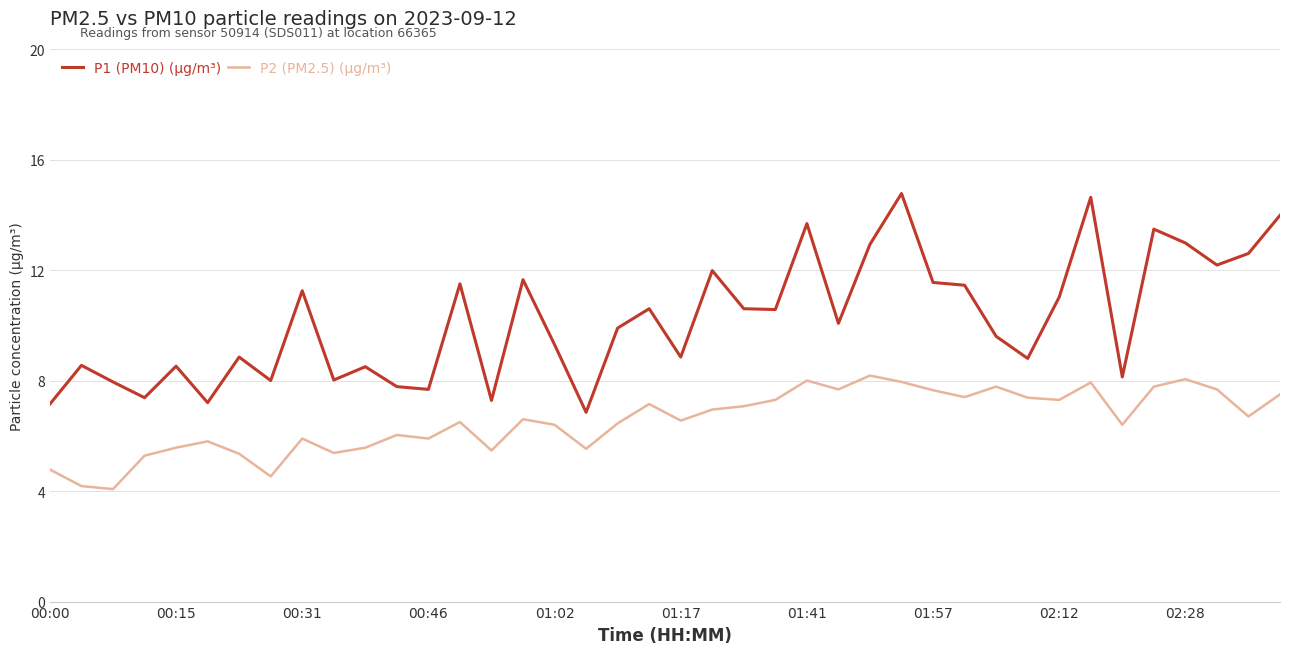

Which series has the largest range (max minus min)?

P1 (PM10) (μg/m³)